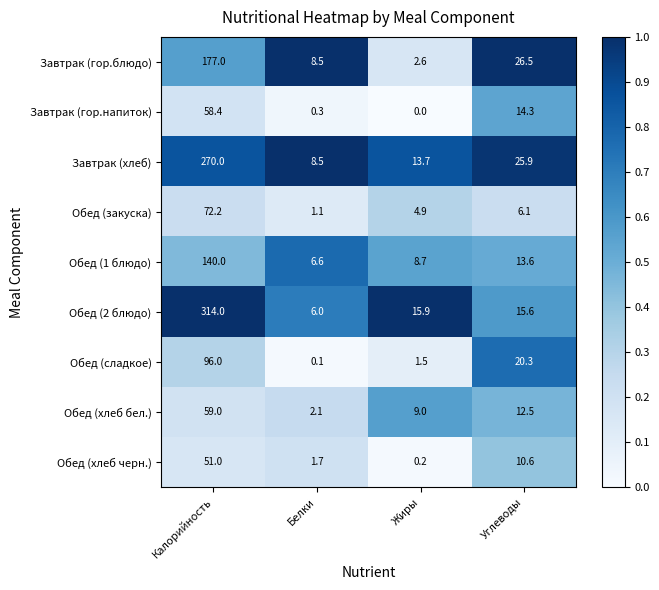

Which series changed the most between Калорийность and Жиры?

Обед (2 блюдо)